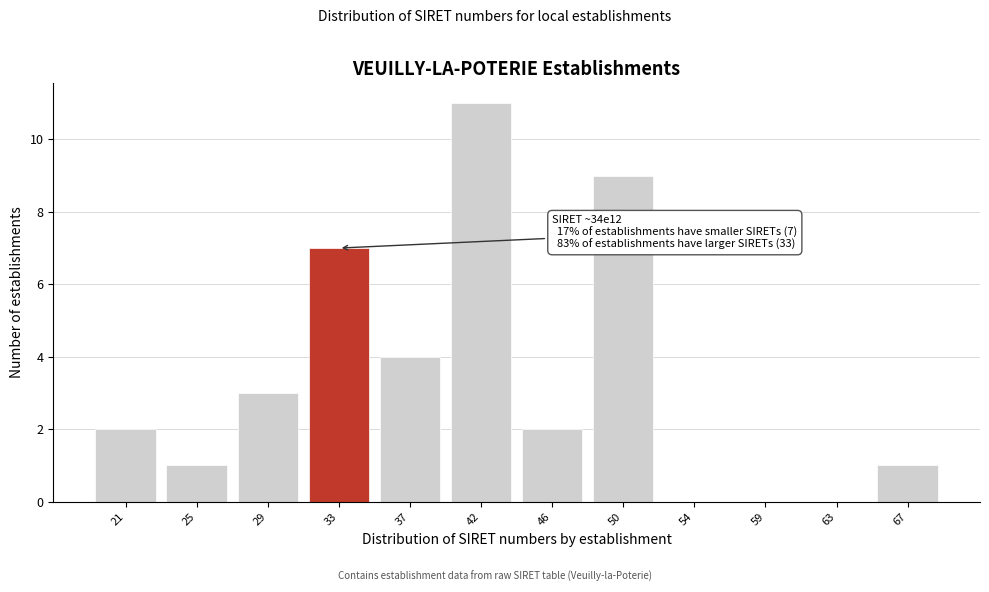

Reading left to right, transcribe all the data shown in this chart.

21=2	25=1	29=3	33=7	37=4	42=11	46=2	50=9	54=0	59=0	63=0	67=1